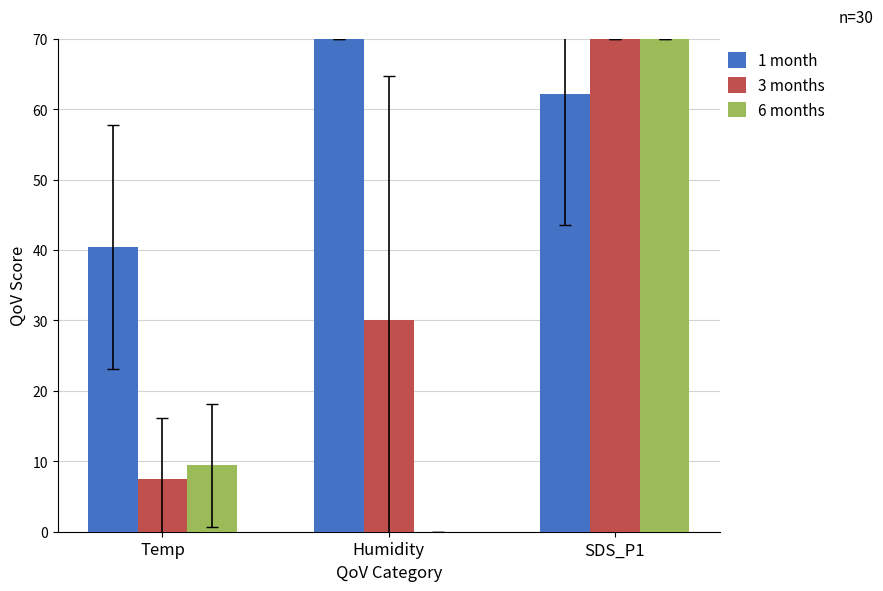

What is the spread (max minus min) of values at Temp?

32.9